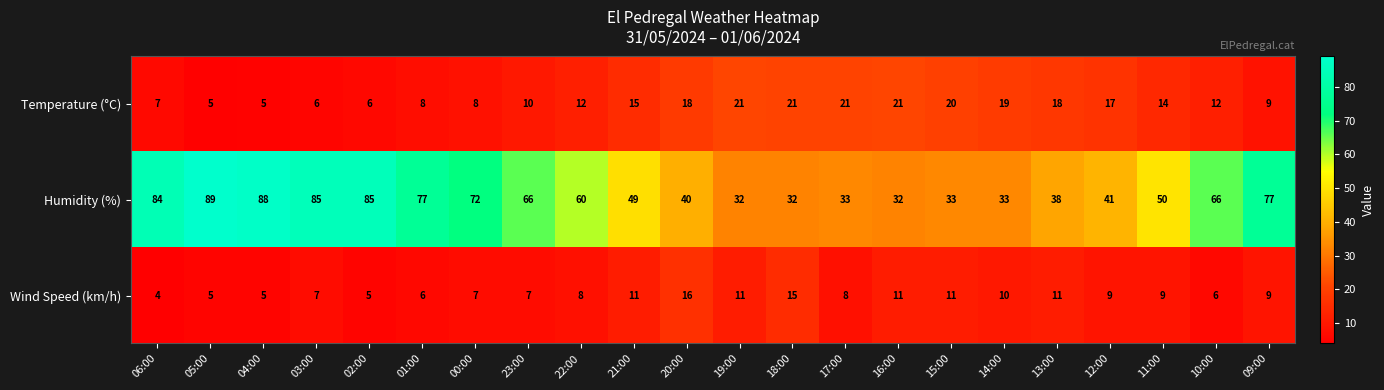

How many series are shown in this chart?

3